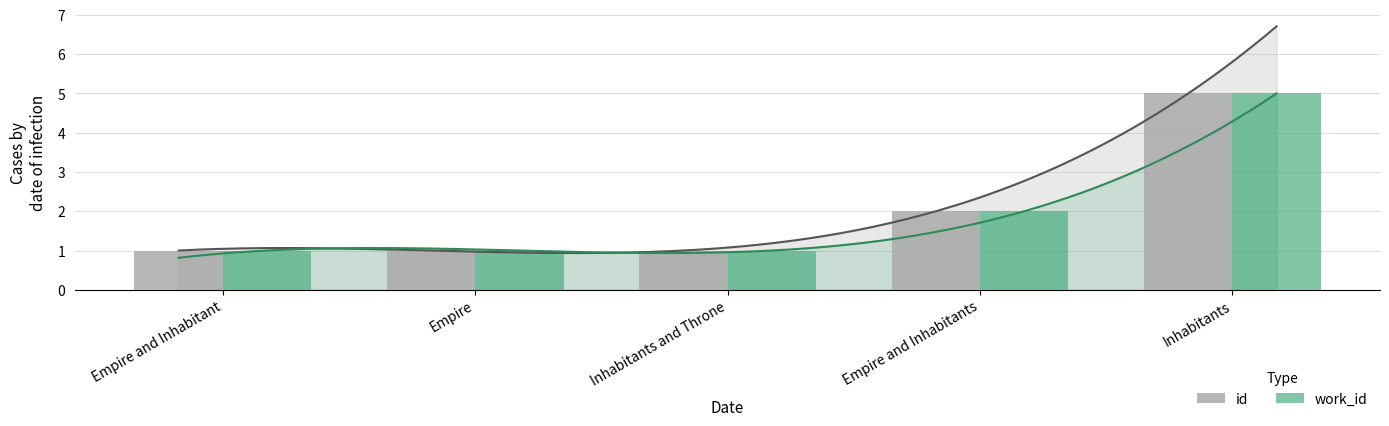

How many series are shown in this chart?

2